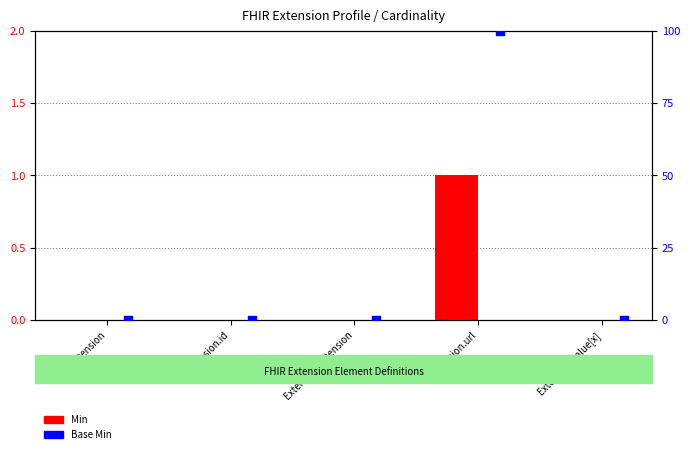

What are all the series names shown in the legend?

Min, Base Min